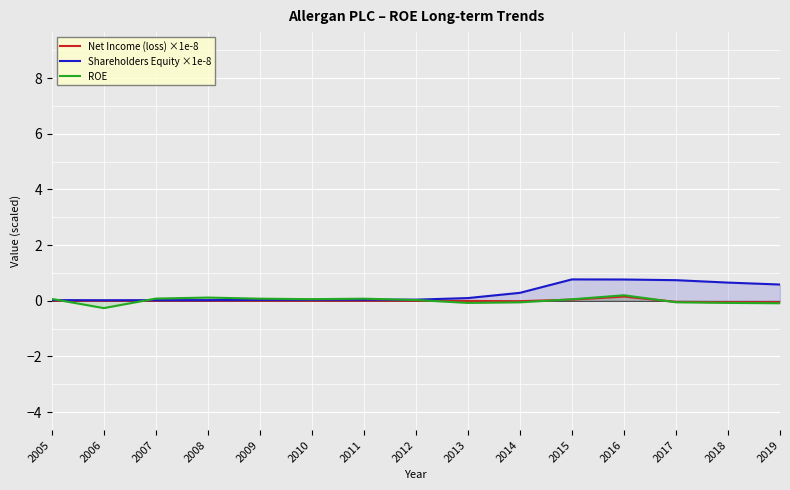

Is this an area chart (filled region under the line)?

No